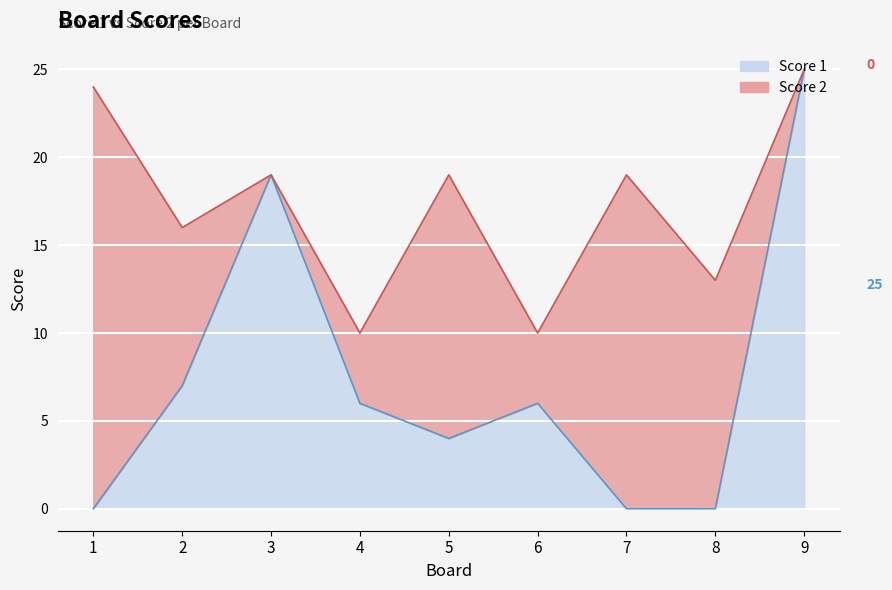

At which category does the data reach its first local peak?

3